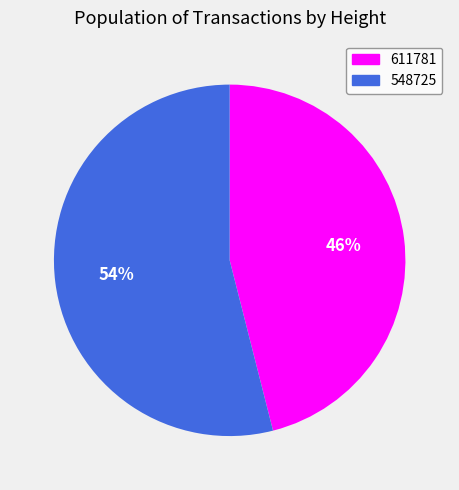

The 548725 slice represents 54% of the pie. True or false?

True